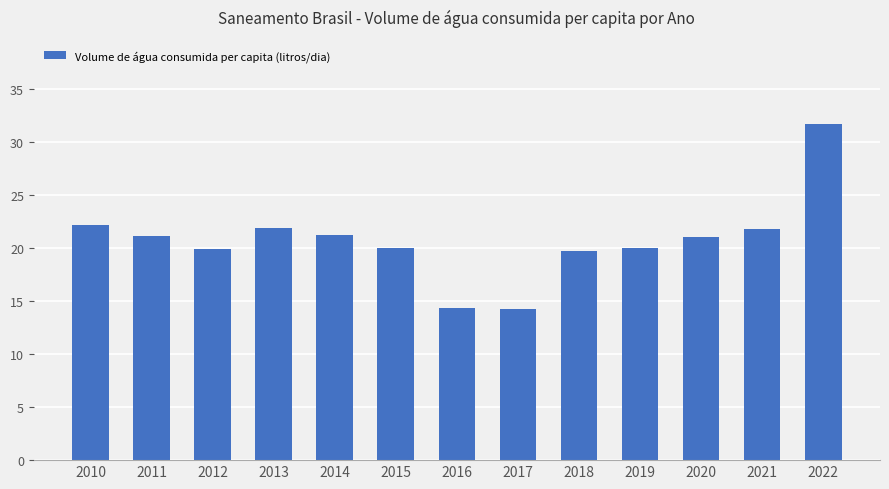

What is the difference between the maximum and minimum values?

17.4